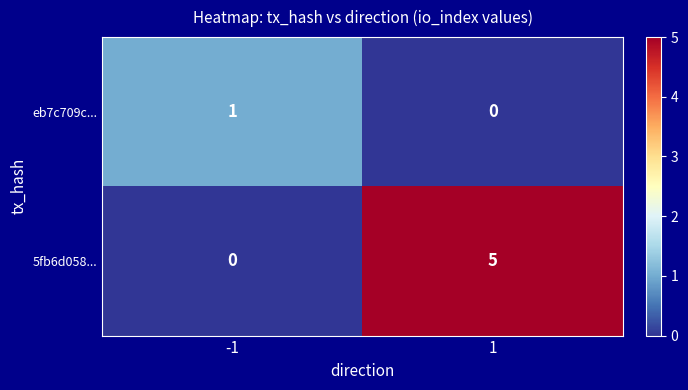

What is the difference between the maximum and minimum values in the 5fb6d058... series?

5